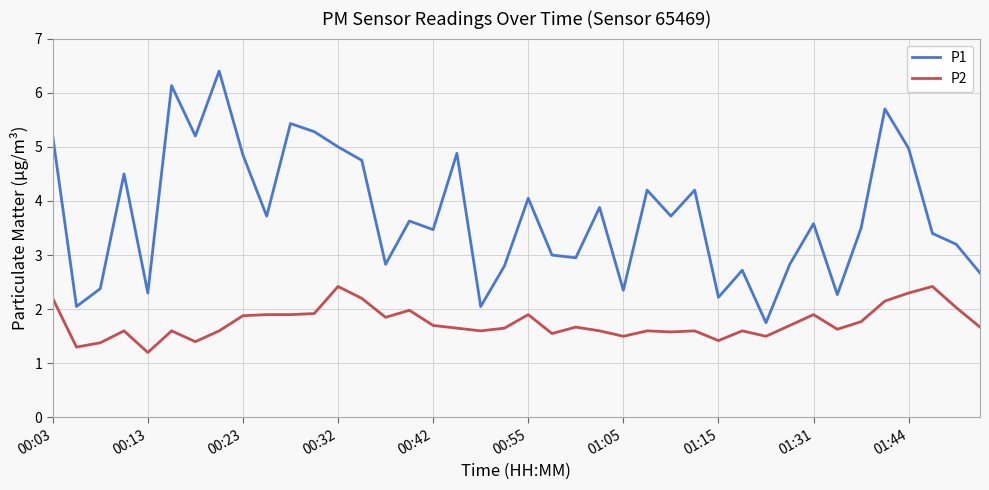

What is the greatest value displayed?

6.4